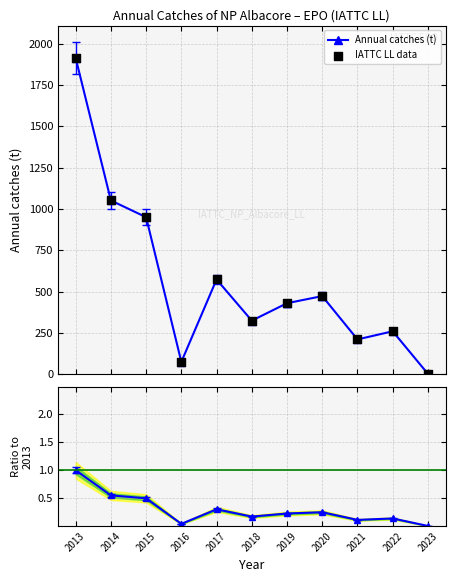

Which series has the largest total across all categories?

Annual catches (t)